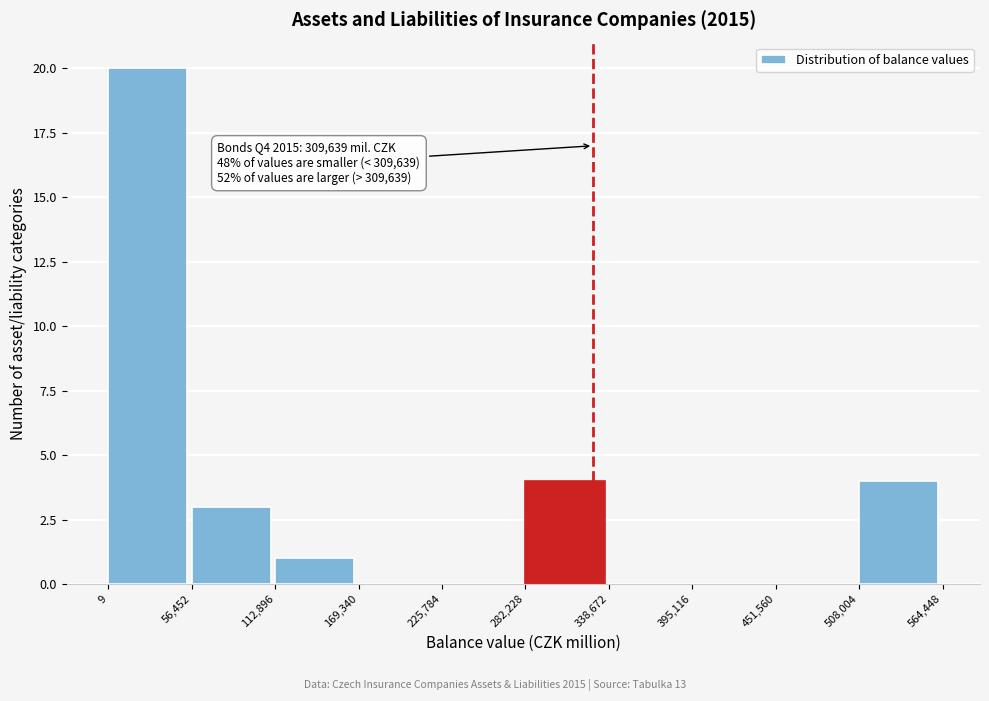

Over which range of the x-axis is the bar tallest?

9 to 56,452